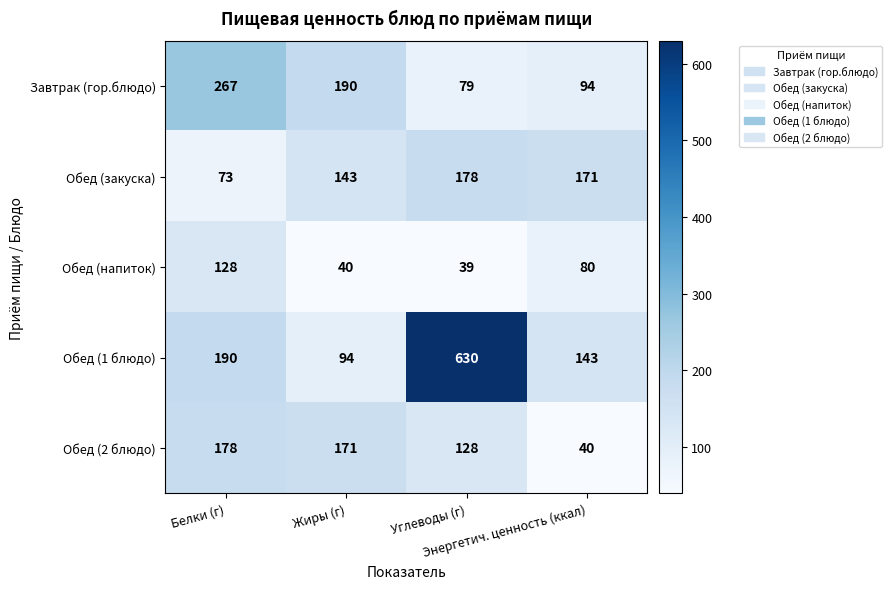

What is the minimum value for Обед (1 блюдо)?

94